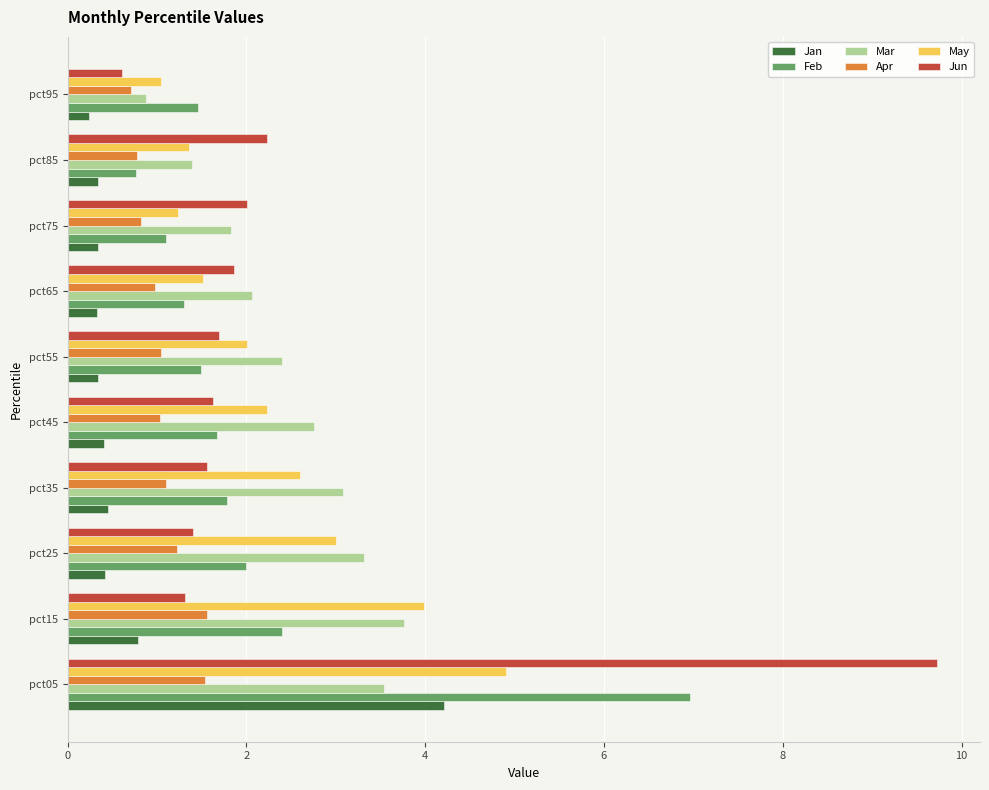

Which series has the largest range (max minus min)?

Jun